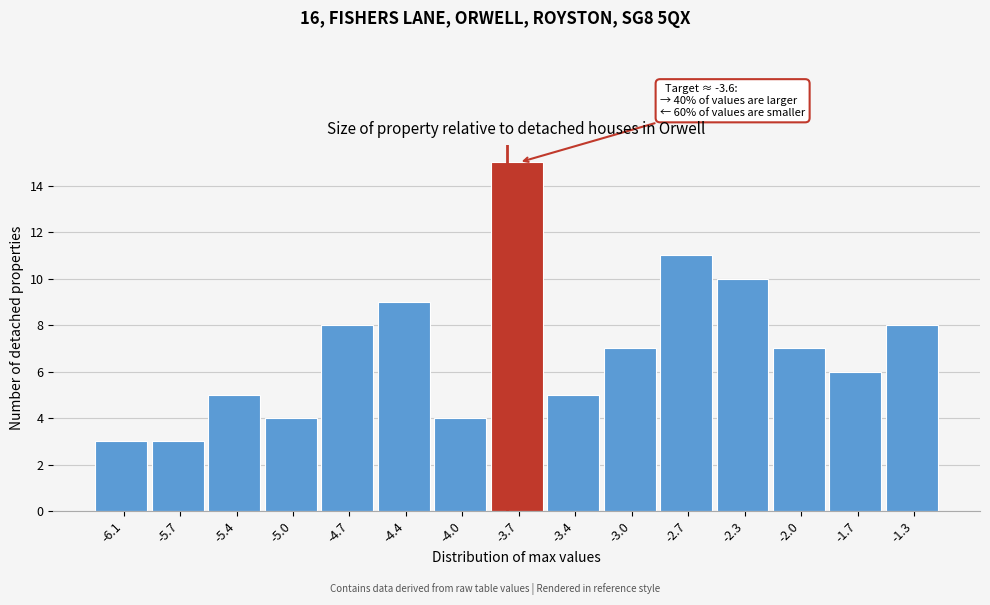

Reading left to right, extract all data points from this chart.

-6.1=3	-5.7=3	-5.4=5	-5.0=4	-4.7=8	-4.4=9	-4.0=4	-3.7=15	-3.4=5	-3.0=7	-2.7=11	-2.3=10	-2.0=7	-1.7=6	-1.3=8